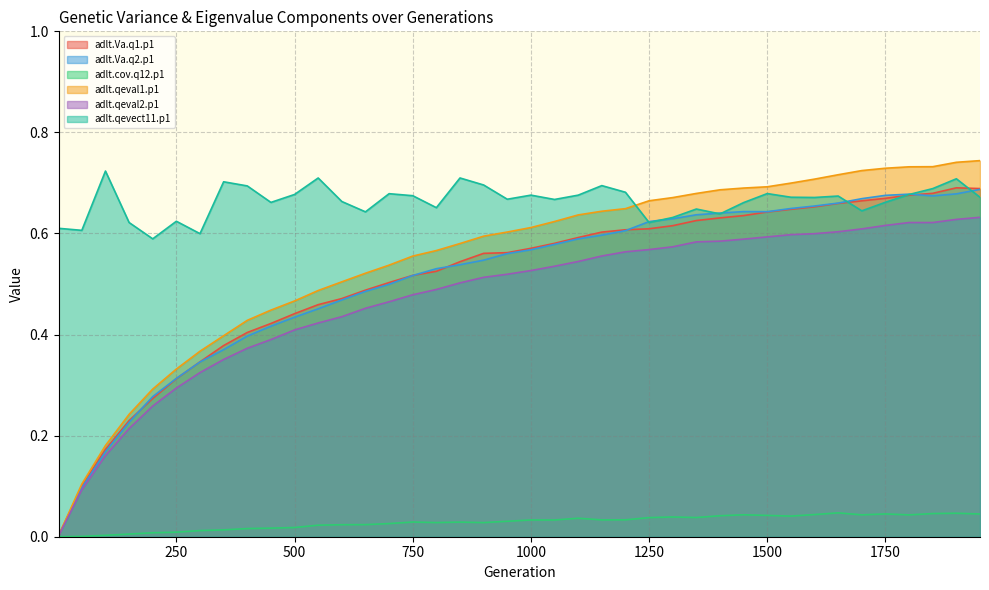

Reading left to right, list all the values displayed in this chart.

adlt.Va.q1.p1: 0.0	0.1	0.2	0.2	0.3	0.3	0.3	0.4	0.4	0.4	0.4	0.5	0.5	0.5	0.5	0.5	0.5	0.5	0.6	0.6	0.6	0.6	0.6	0.6	0.6	0.6	0.6	0.6	0.6	0.6	0.6	0.6	0.7	0.7	0.7	0.7	0.7	0.7	0.7	0.7
adlt.Va.q2.p1: 0.0	0.1	0.2	0.2	0.3	0.3	0.3	0.4	0.4	0.4	0.4	0.5	0.5	0.5	0.5	0.5	0.5	0.5	0.5	0.6	0.6	0.6	0.6	0.6	0.6	0.6	0.6	0.6	0.6	0.6	0.6	0.6	0.7	0.7	0.7	0.7	0.7	0.7	0.7	0.7
adlt.cov.q12.p1: 0.0	0.0	0.0	0.0	0.0	0.0	0.0	0.0	0.0	0.0	0.0	0.0	0.0	0.0	0.0	0.0	0.0	0.0	0.0	0.0	0.0	0.0	0.0	0.0	0.0	0.0	0.0	0.0	0.0	0.0	0.0	0.0	0.0	0.0	0.0	0.0	0.0	0.0	0.0	0.0
adlt.qeval1.p1: 0.0	0.1	0.2	0.2	0.3	0.3	0.4	0.4	0.4	0.4	0.5	0.5	0.5	0.5	0.5	0.6	0.6	0.6	0.6	0.6	0.6	0.6	0.6	0.6	0.6	0.7	0.7	0.7	0.7	0.7	0.7	0.7	0.7	0.7	0.7	0.7	0.7	0.7	0.7	0.7
adlt.qeval2.p1: 0.0	0.1	0.2	0.2	0.3	0.3	0.3	0.4	0.4	0.4	0.4	0.4	0.4	0.5	0.5	0.5	0.5	0.5	0.5	0.5	0.5	0.5	0.5	0.6	0.6	0.6	0.6	0.6	0.6	0.6	0.6	0.6	0.6	0.6	0.6	0.6	0.6	0.6	0.6	0.6
adlt.qevect11.p1: 0.6	0.6	0.7	0.6	0.6	0.6	0.6	0.7	0.7	0.7	0.7	0.7	0.7	0.6	0.7	0.7	0.7	0.7	0.7	0.7	0.7	0.7	0.7	0.7	0.7	0.6	0.6	0.6	0.6	0.7	0.7	0.7	0.7	0.7	0.6	0.7	0.7	0.7	0.7	0.7